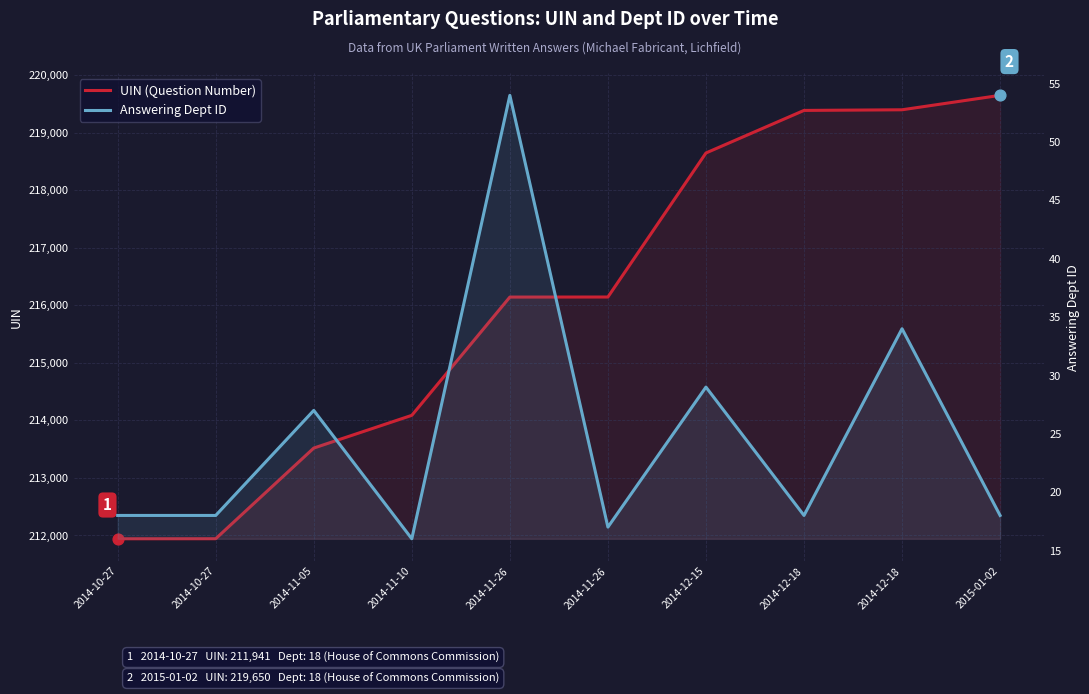

What are all the series names shown in the legend?

UIN (Question Number), Answering Dept ID